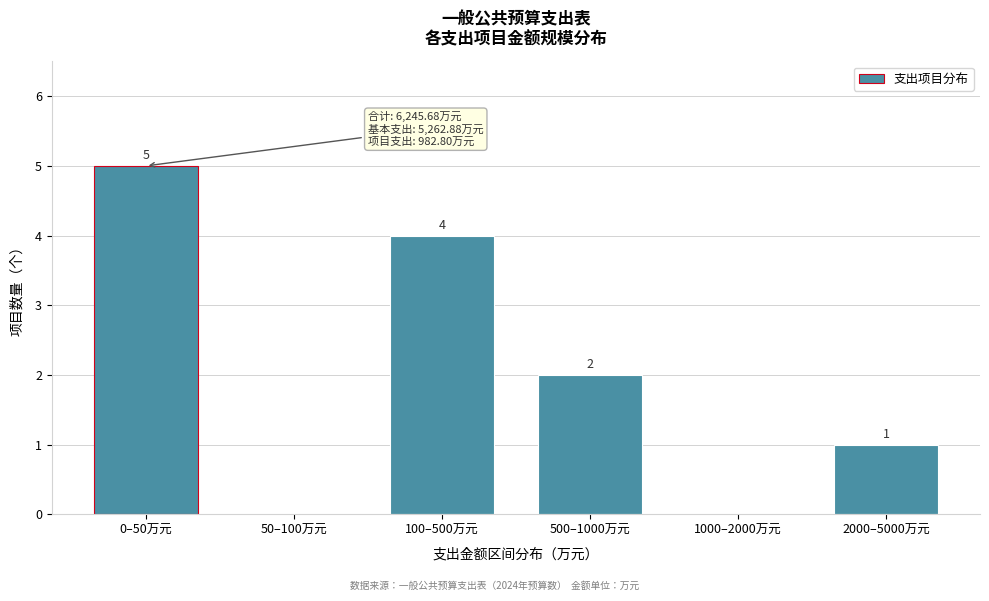

Reading left to right, extract all data points from this chart.

0–50万元=5	50–100万元=0	100–500万元=4	500–1000万元=2	1000–2000万元=0	2000–5000万元=1